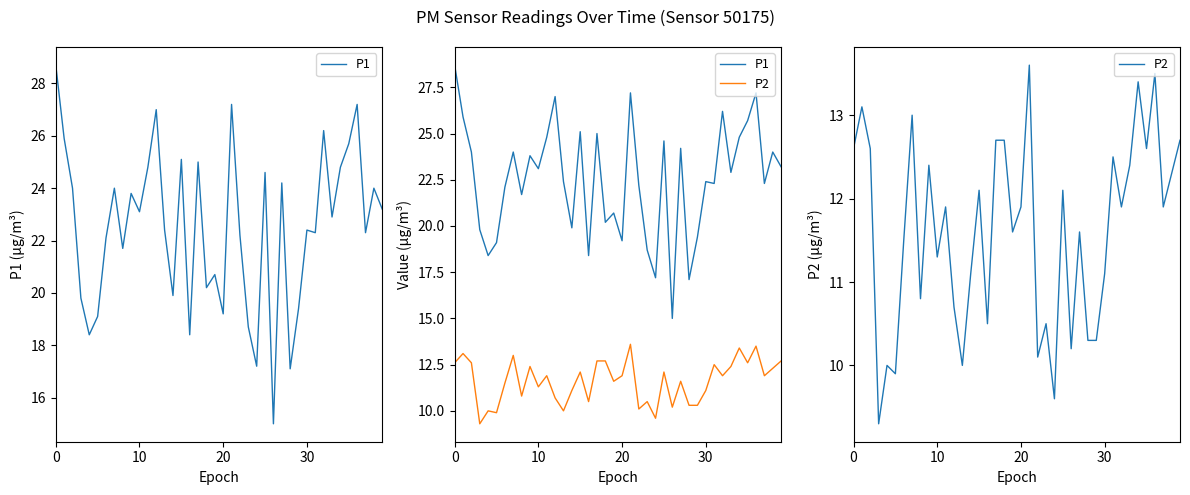

Rank the series by their average value, from lowest to highest.

P2, P1